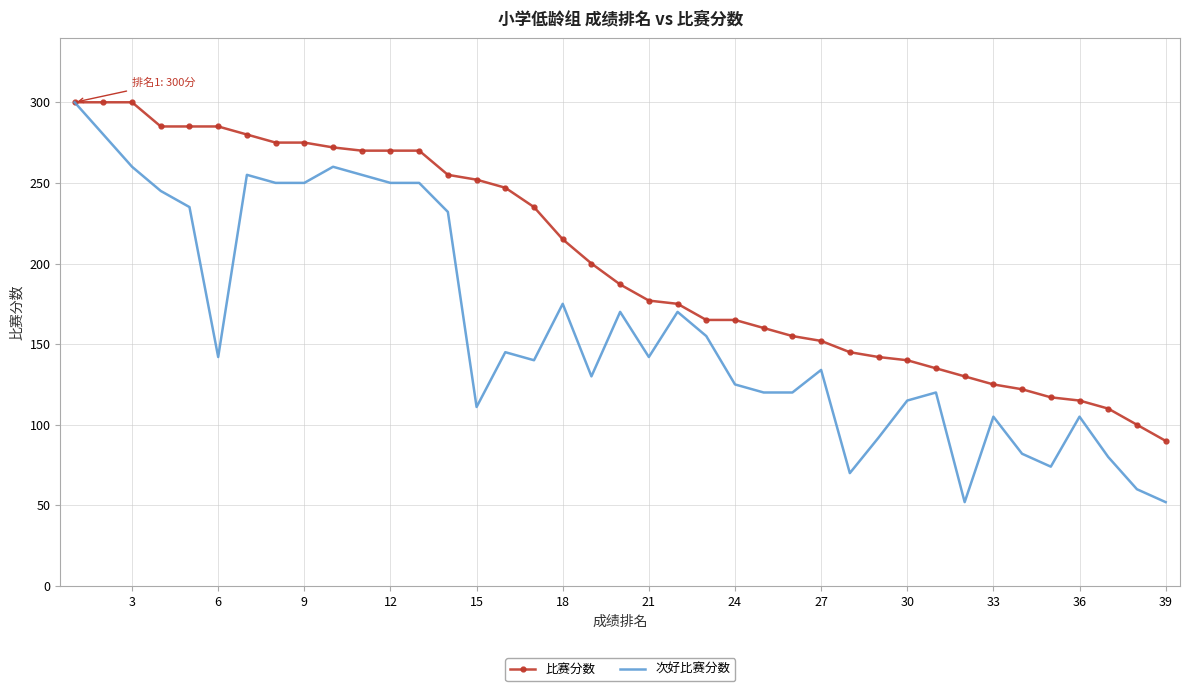

Which series has the widest spread of values?

次好比赛分数